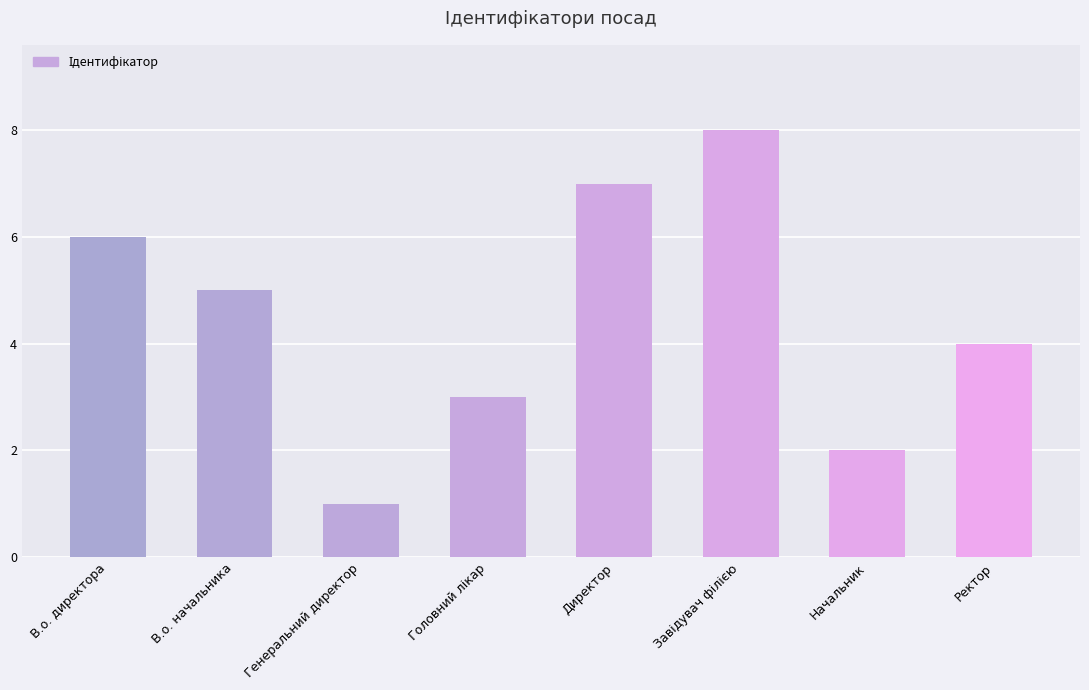

Reading left to right, transcribe all the data shown in this chart.

6	5	1	3	7	8	2	4